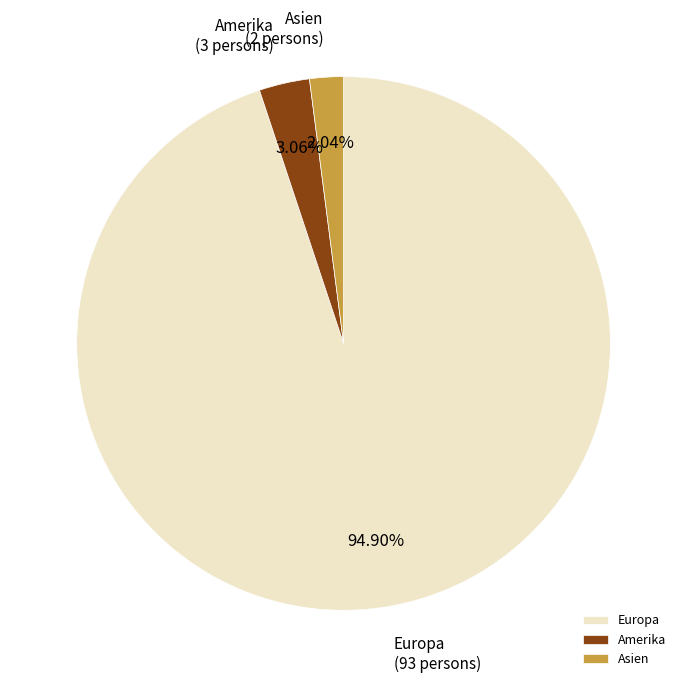

Which category has the smallest portion of the pie?

Asien